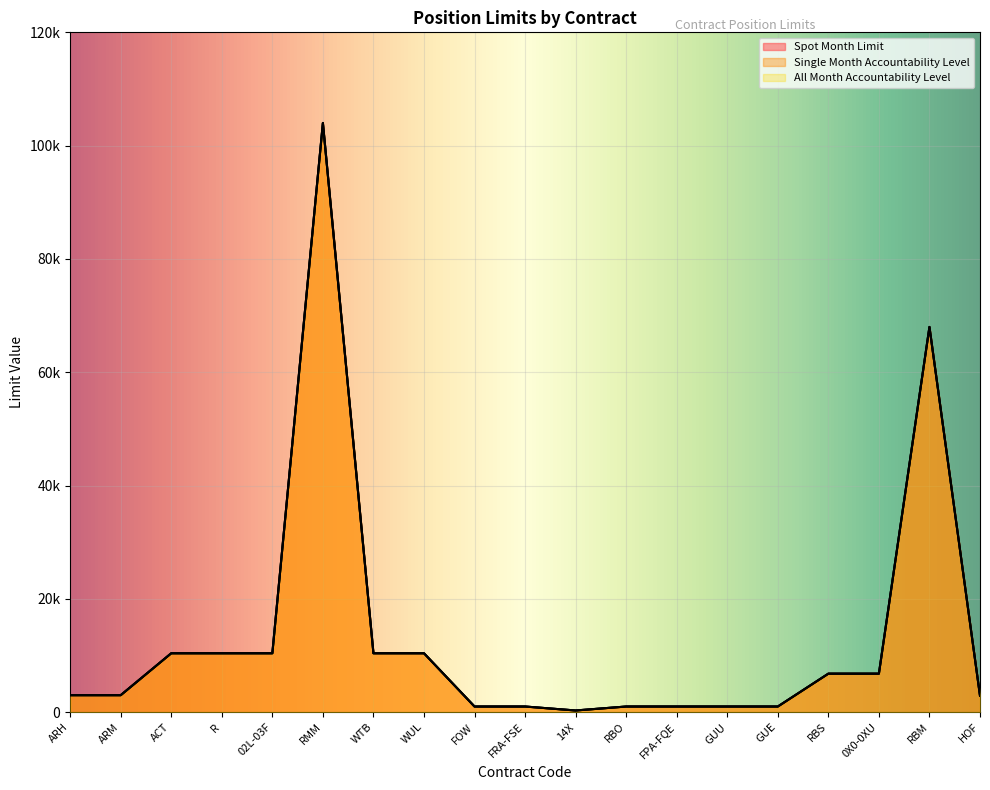

True or false: Spot Month Limit has a value of 1000 at FPA-FQE.

True